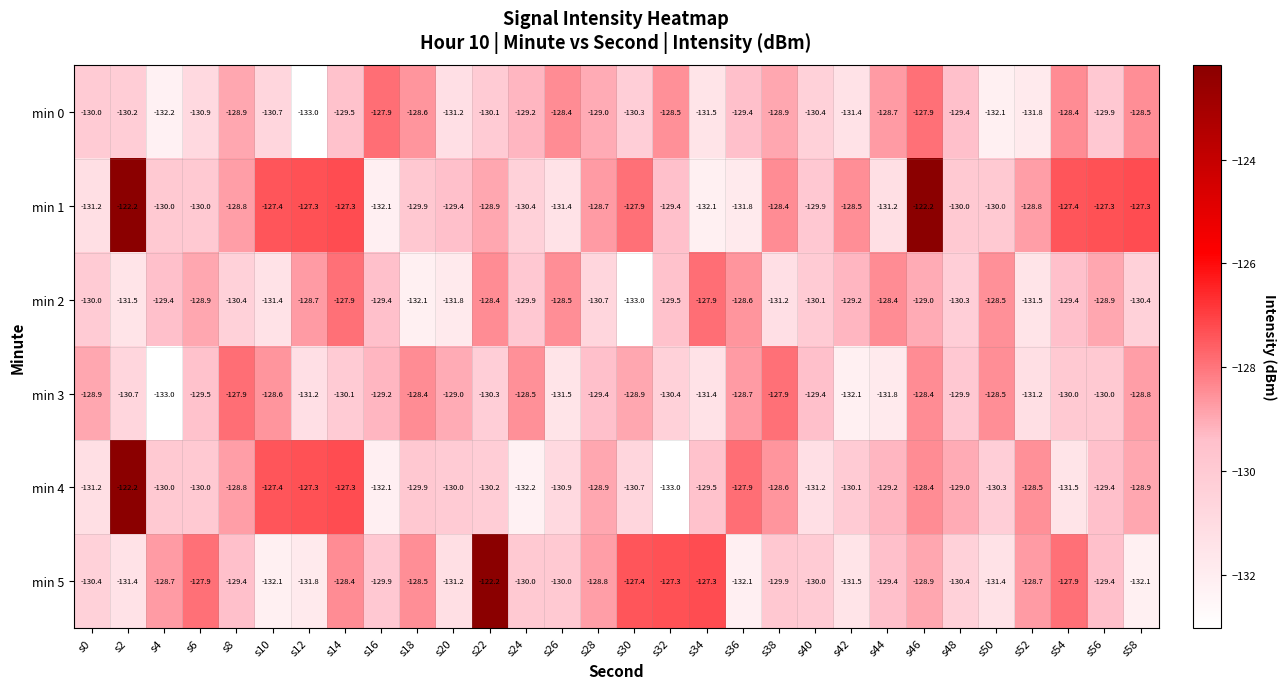

What is the difference between the min 2 values at s8 and s18?

1.7